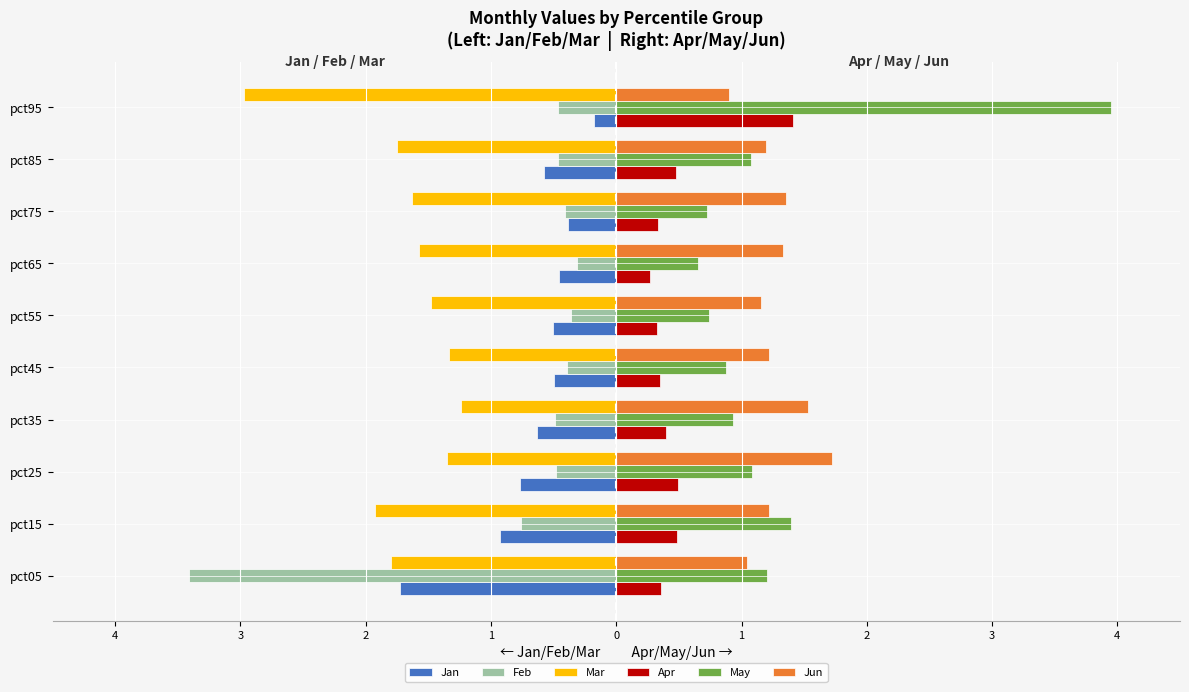

What is the label of the 8th bar from the right?

2